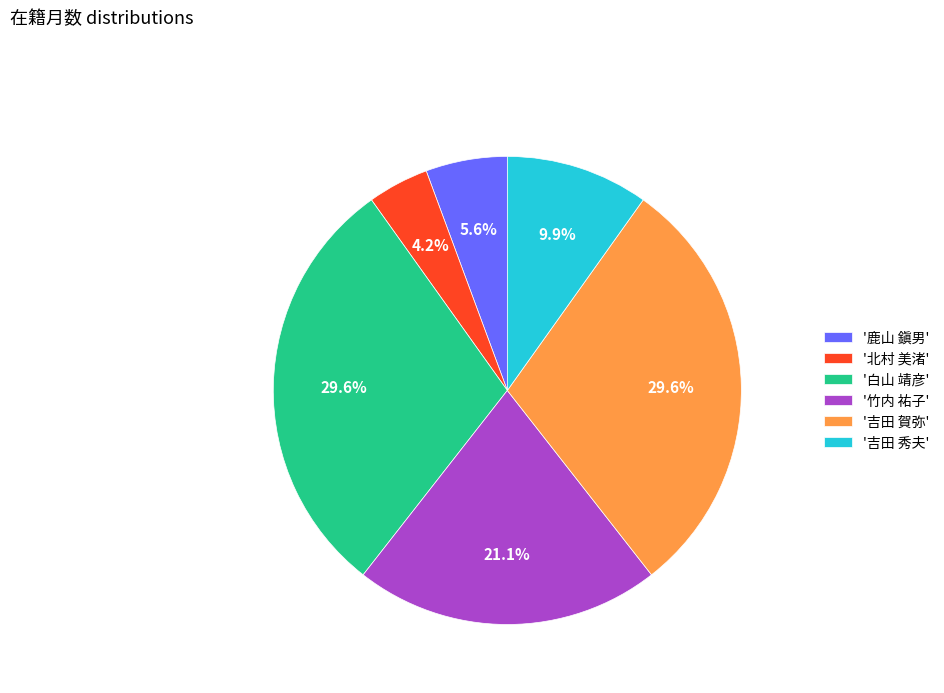

Does '吉田 賀弥' represent more than half of the total?

No